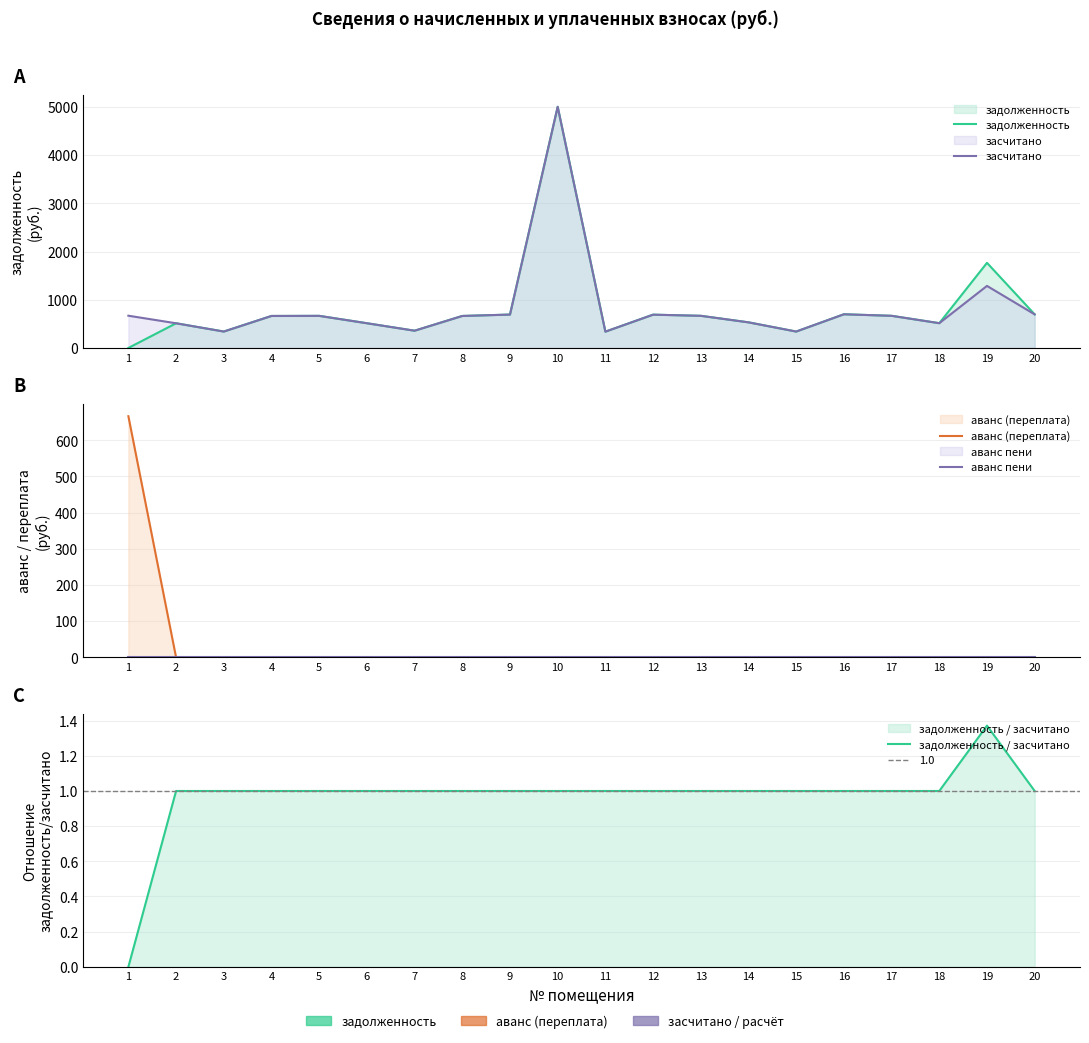

The задолженность series shows 335.9 at 17. True or false?

False